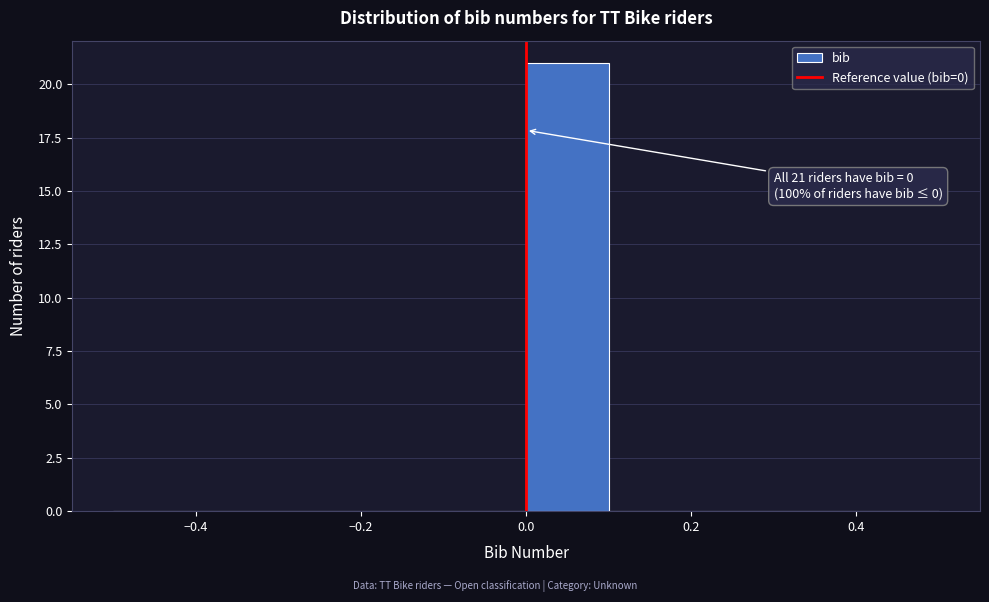

Over which range of the x-axis is the bar tallest?

0.0 to 0.1